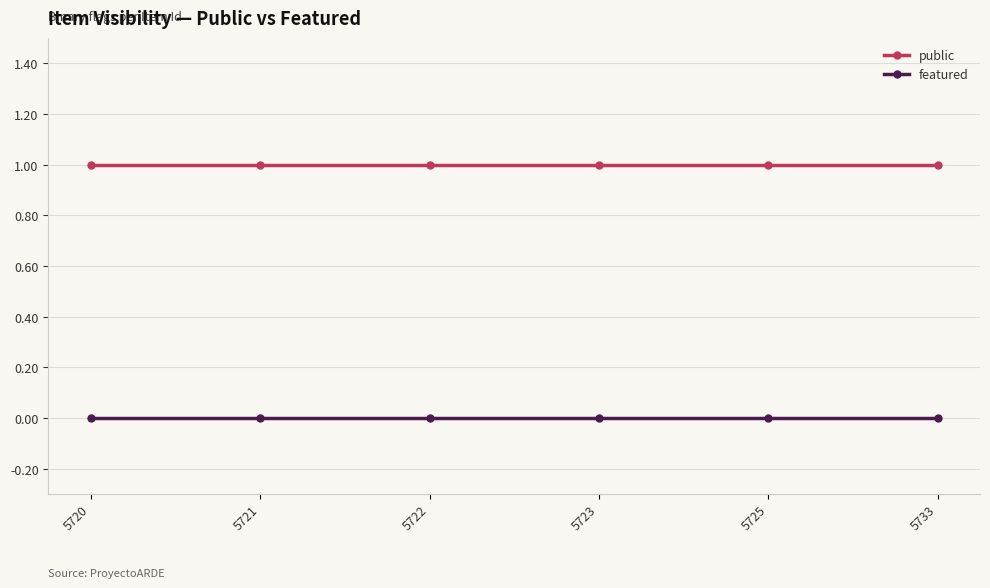

Rank the series by their average value, from highest to lowest.

public, featured